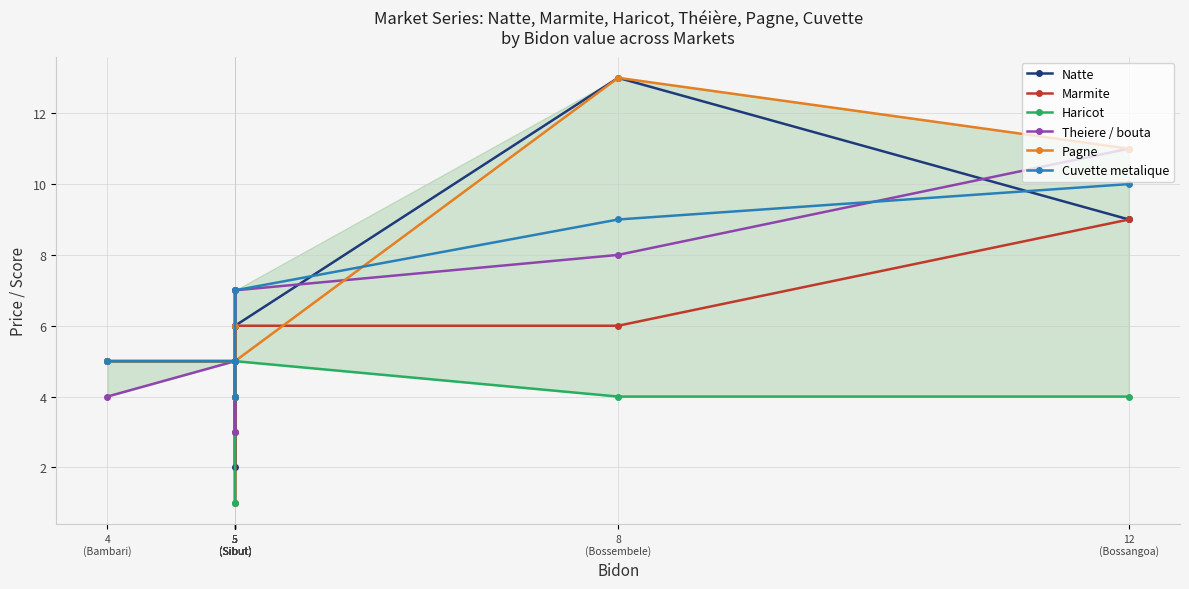

Where does the Theiere / bouta series first go above 5?

5
(Sibut)